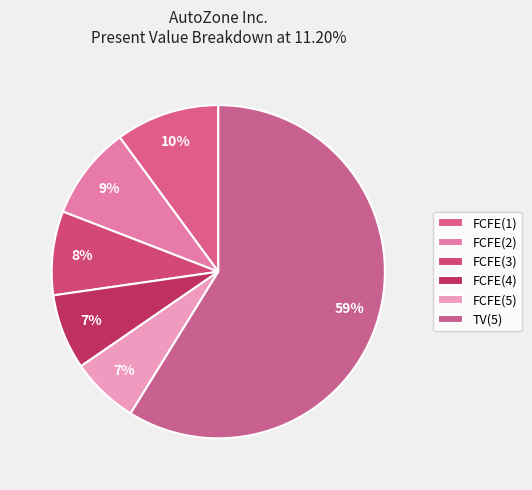

What is the smallest slice in the pie chart?

FCFE(5)